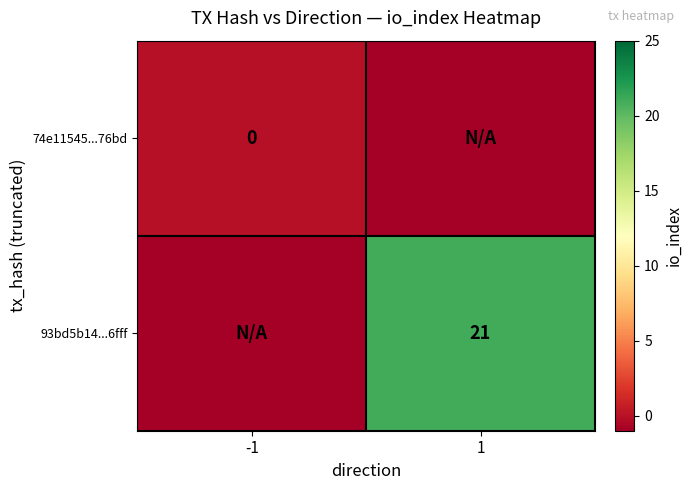

Is the value of 93bd5b14...6fff at 1 greater than the value of 74e11545...76bd at -1?

Yes